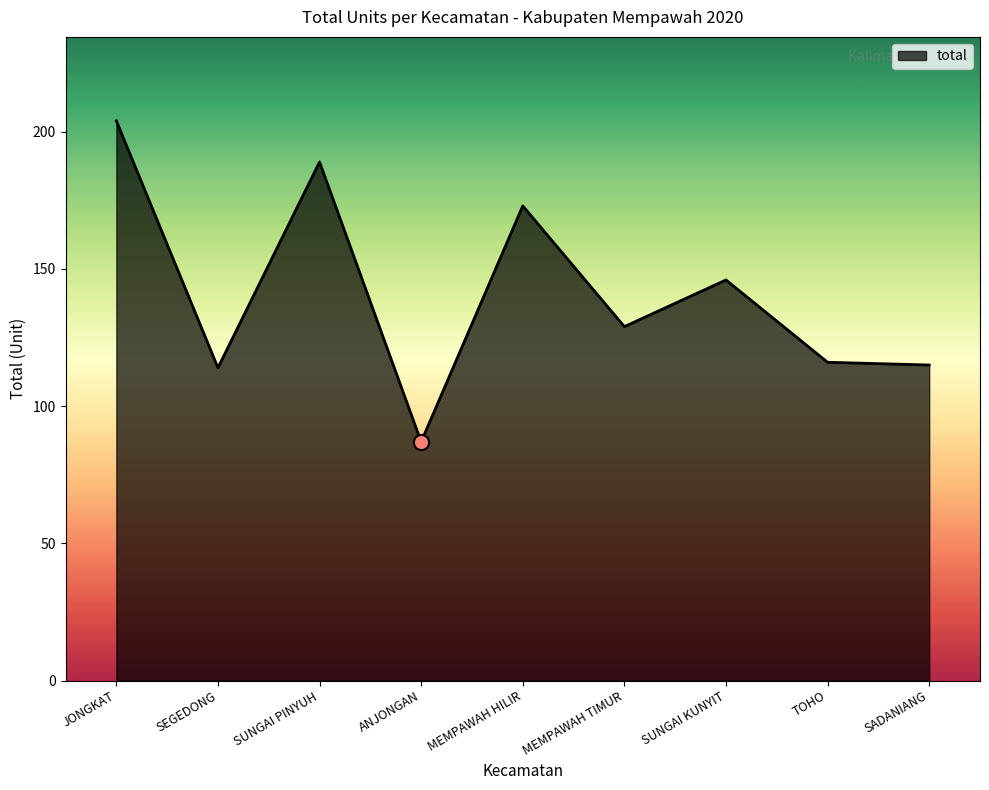

Between MEMPAWAH TIMUR and ANJONGAN, which is larger?

MEMPAWAH TIMUR